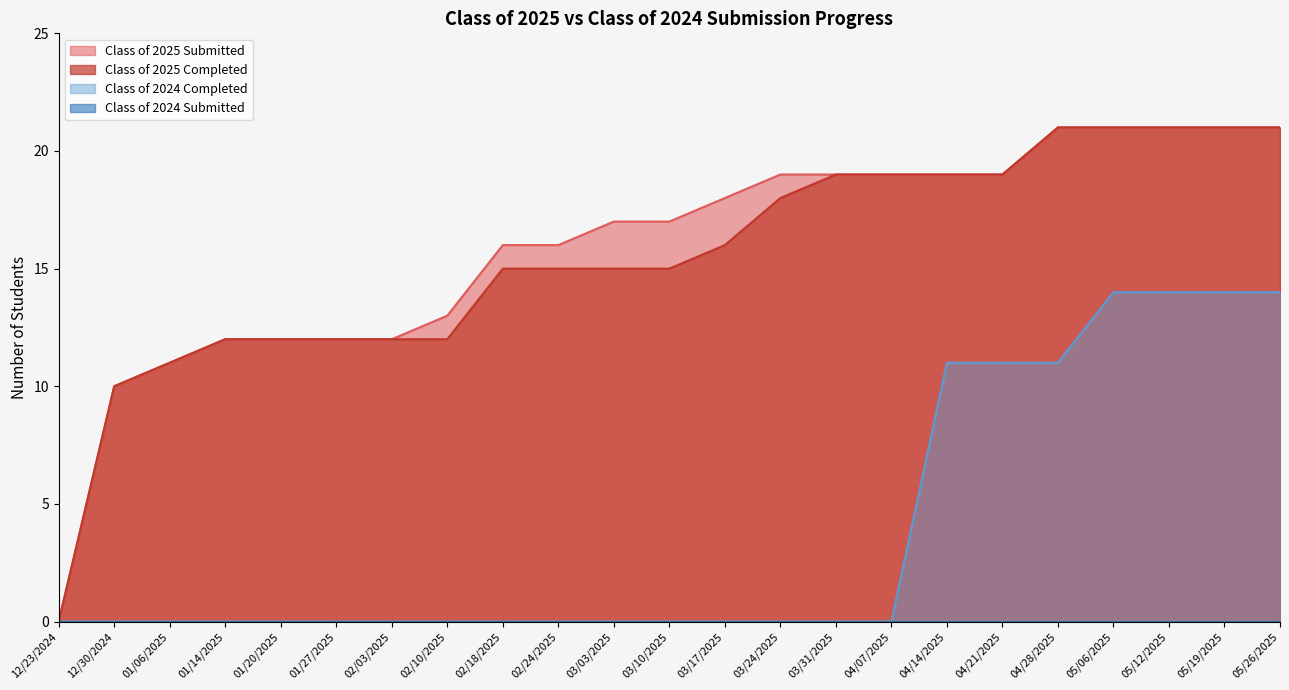

True or false: Class of 2025 Completed has more than 2 points higher than both neighbors.

False